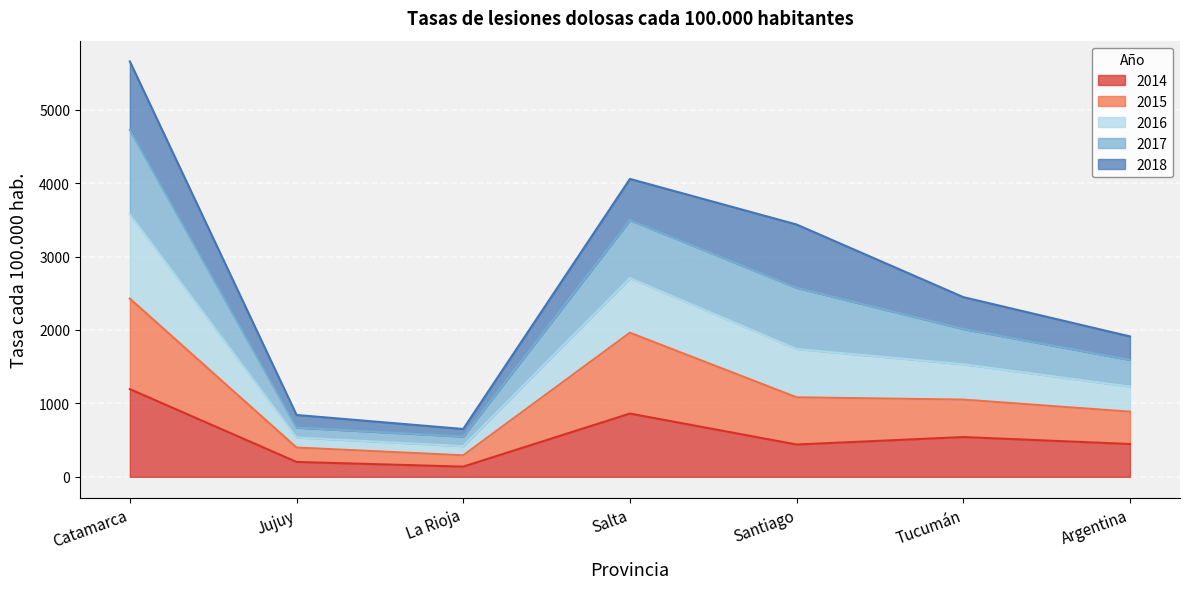

What is the sum of the 2014 values at Santiago and La Rioja?

579.0